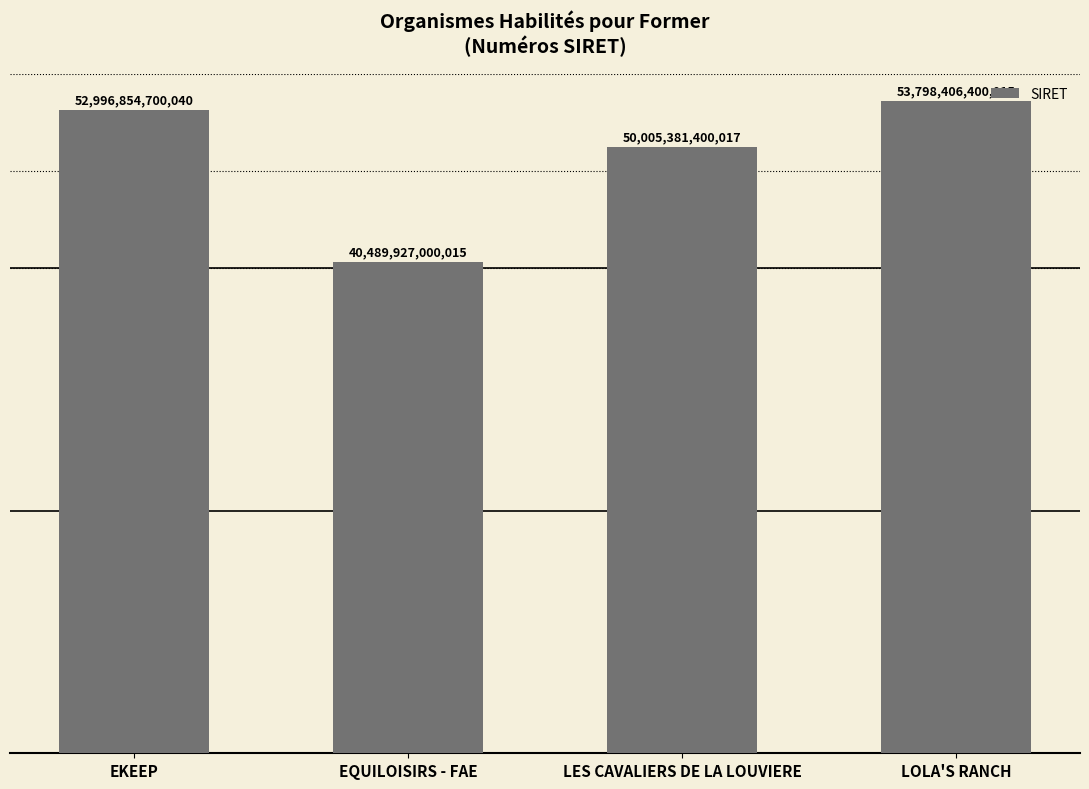

What is the difference between the maximum and minimum values?

13308479400000